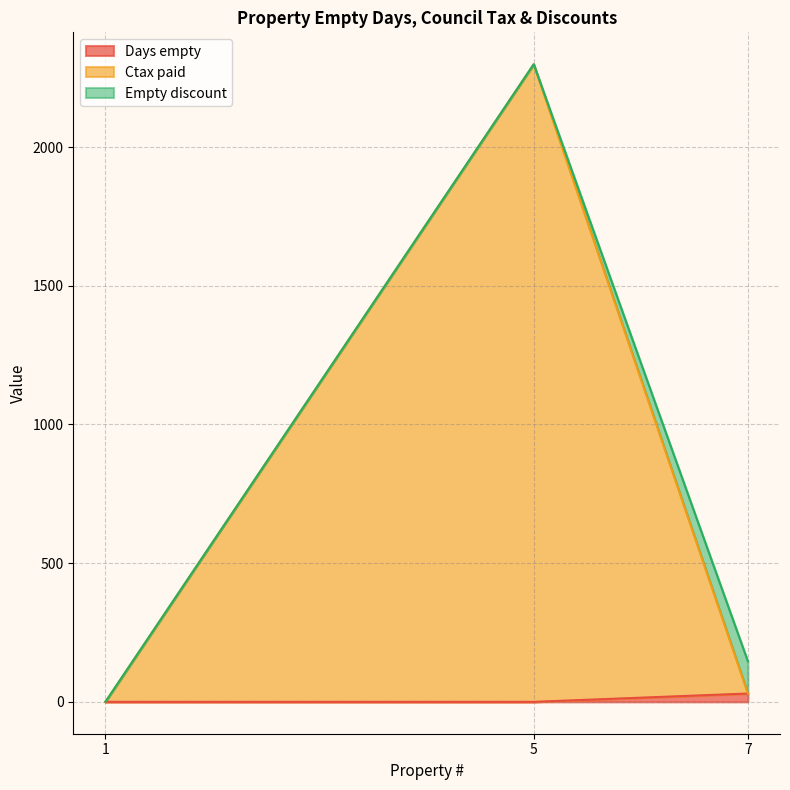

What is the sum of all Days empty values?

30.0